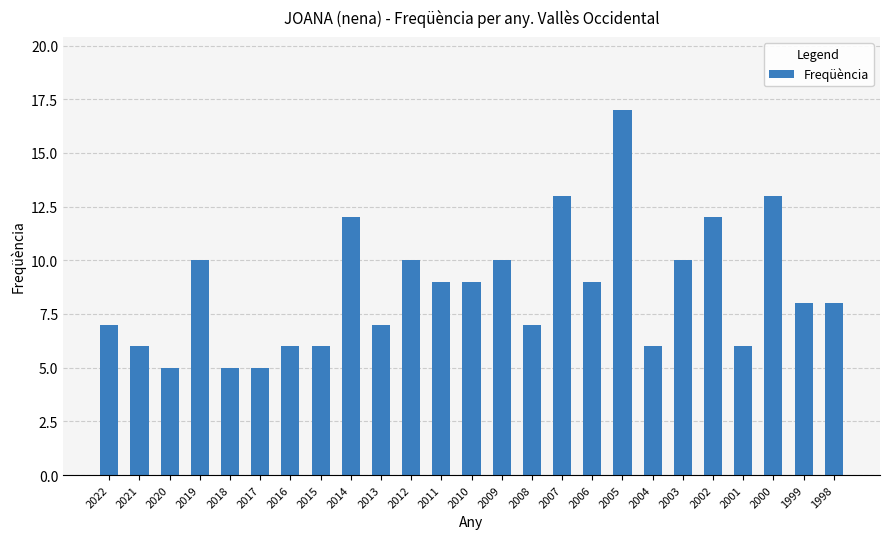

Which category has the highest value across all series?

2005